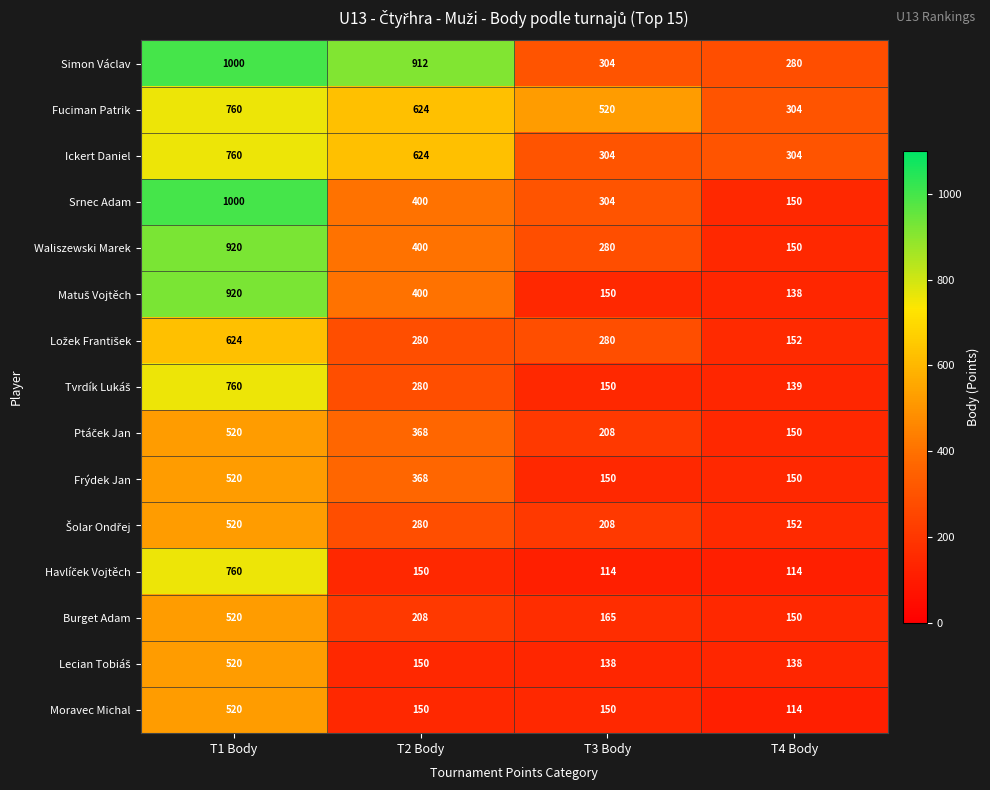

Which category has the highest value across all series?

T1 Body